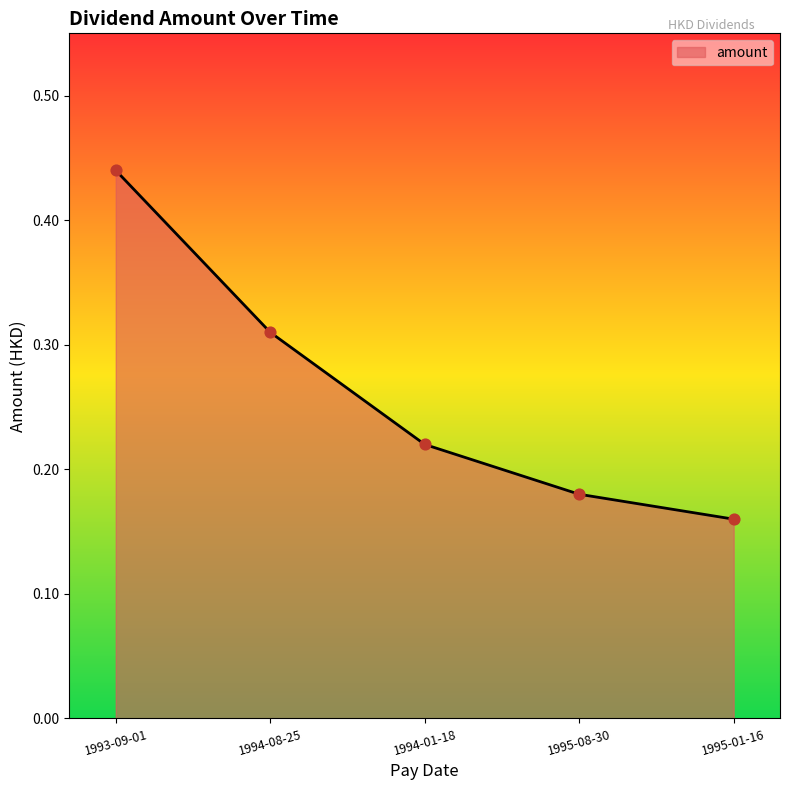

Which has a higher value, 1993-09-01 or 1994-08-25?

1993-09-01